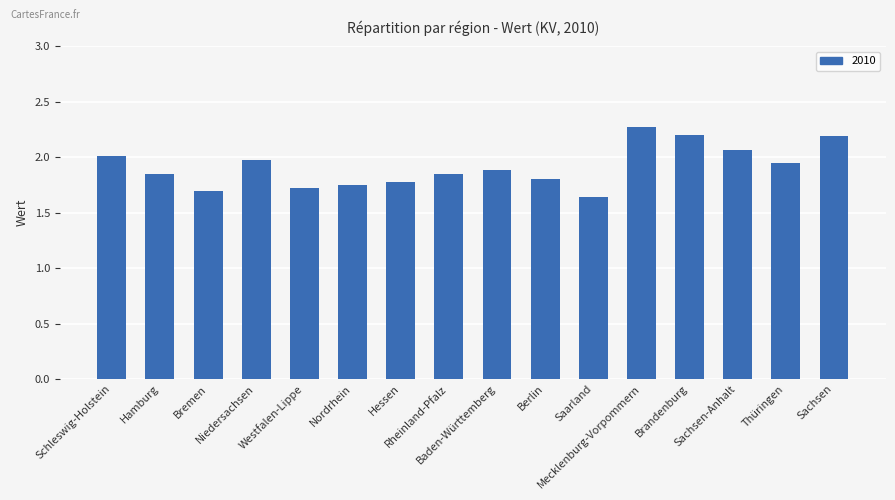

How many series are shown in this chart?

1